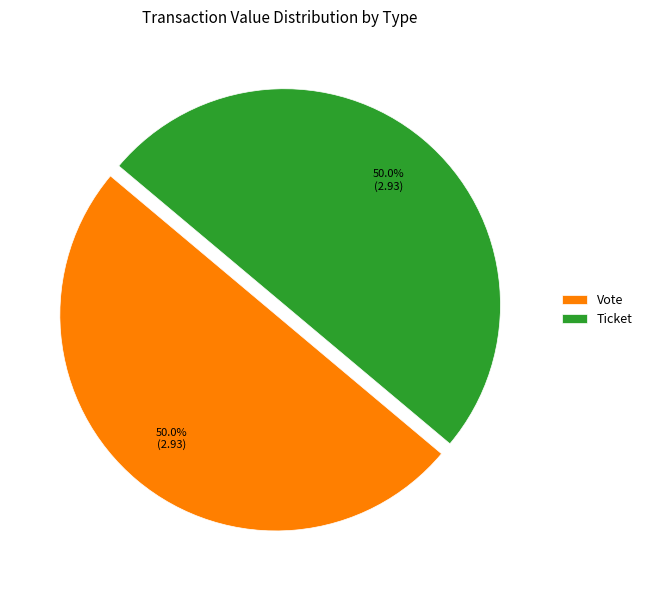

To the nearest percent, what is the difference between the largest and smallest slice percentages?

0%